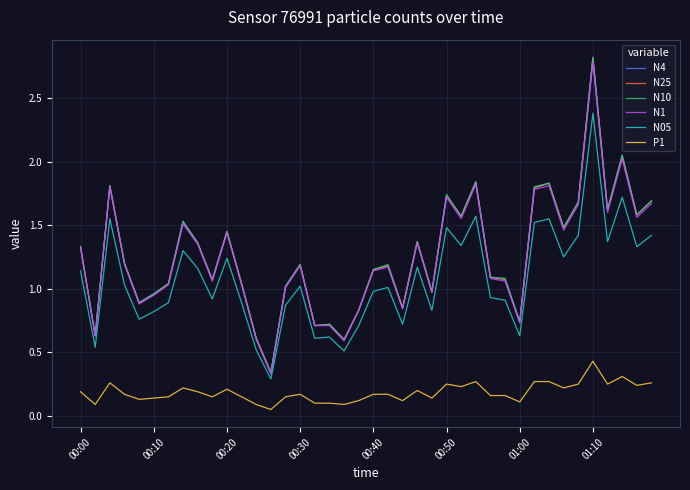

How many lines are shown in the chart?

6